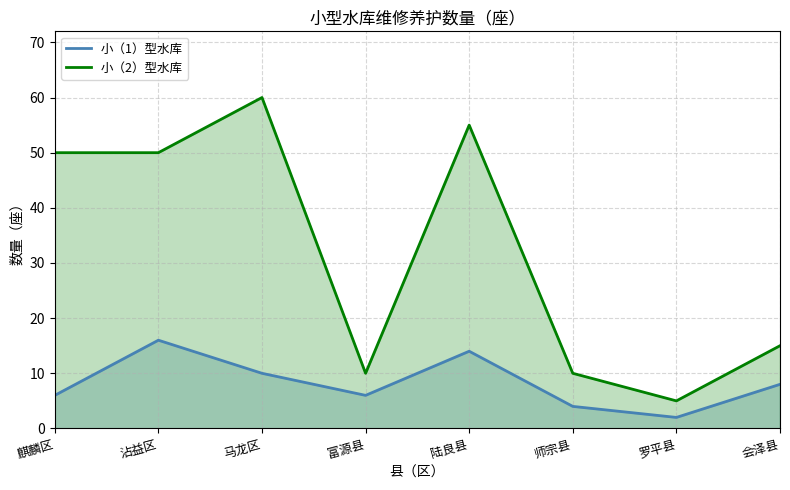

How many categories are shown in the chart?

8